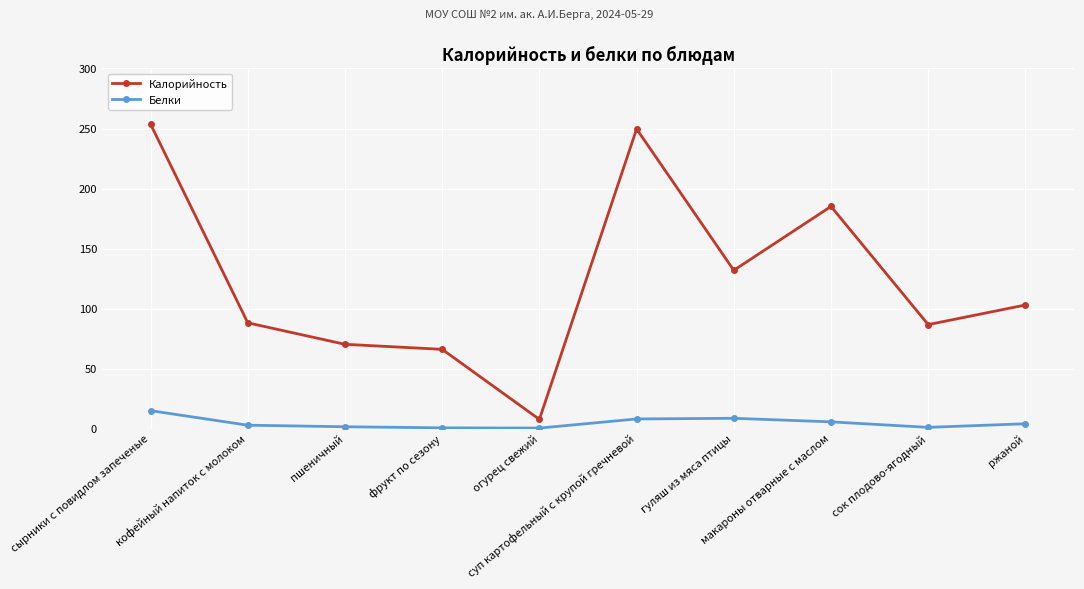

In Калорийность, how many points are lower than both neighbors (excluding endpoints)?

3